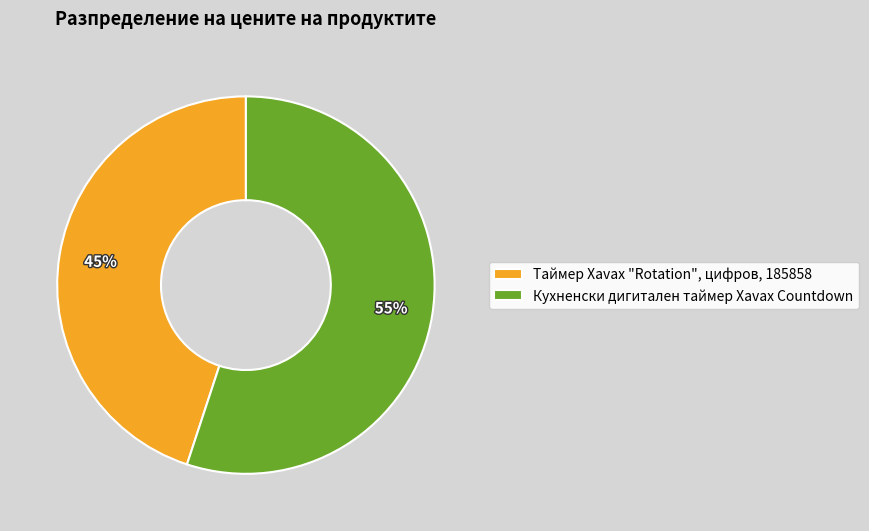

Does Кухненски дигитален таймер Xavax Countdown represent more than half of the total?

Yes